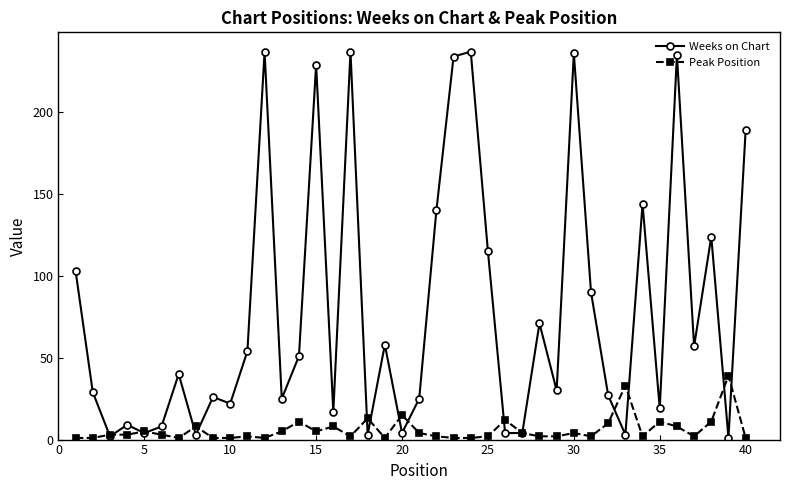

What is the average value of the Peak Position series?

6